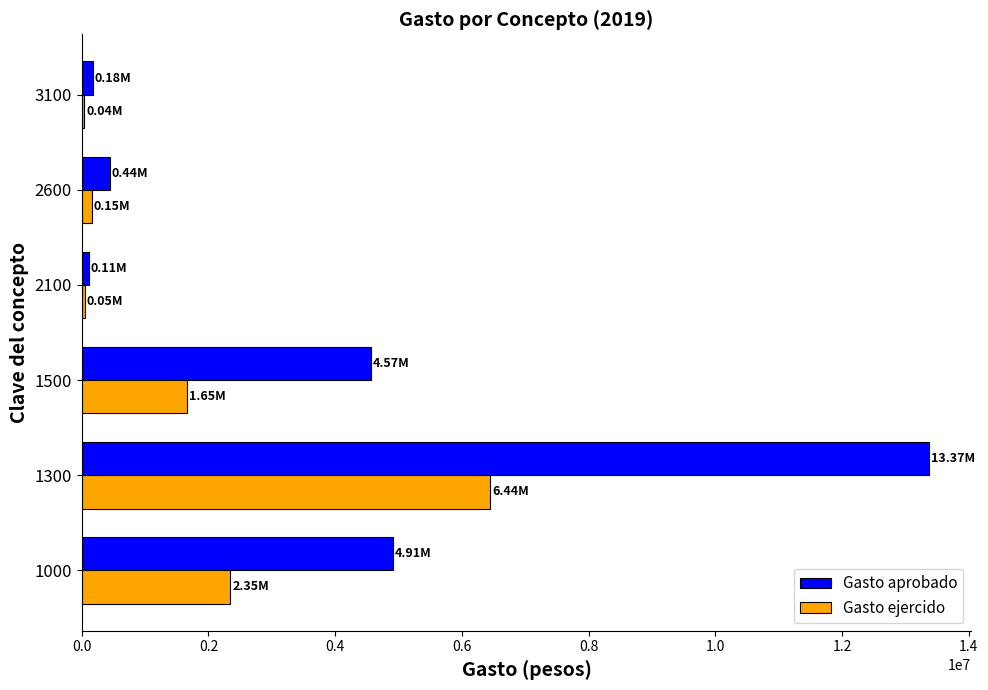

How many data points in Gasto aprobado are above 4569091?

3